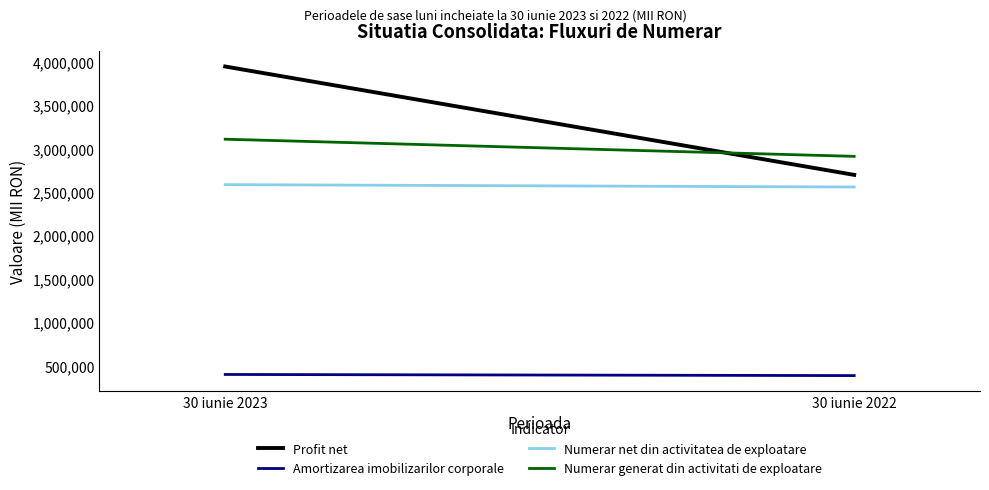

Is it true that Numerar net din activitatea de exploatare equals 3909820 at 30 iunie 2023?

False